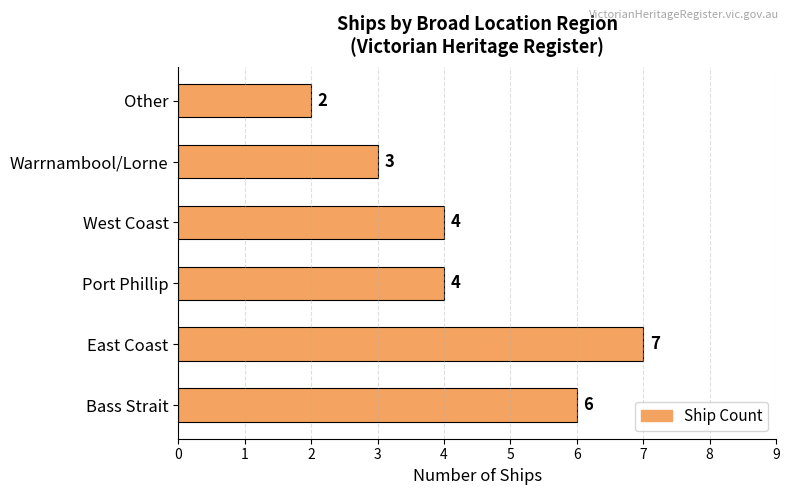

What is the average value?

4